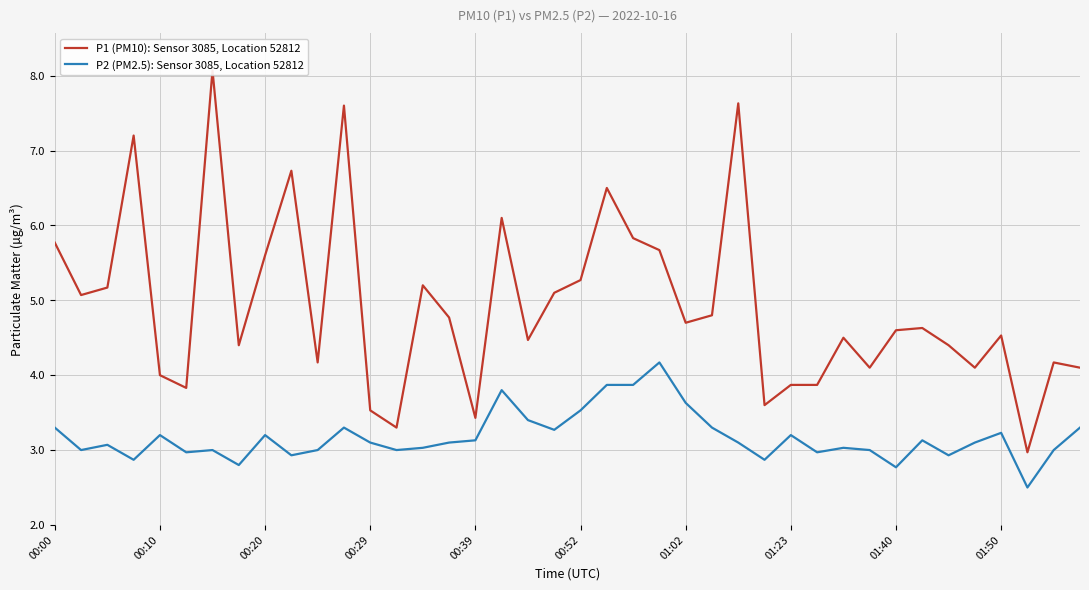

Which series has the largest total across all categories?

P1 (PM10): Sensor 3085, Location 52812